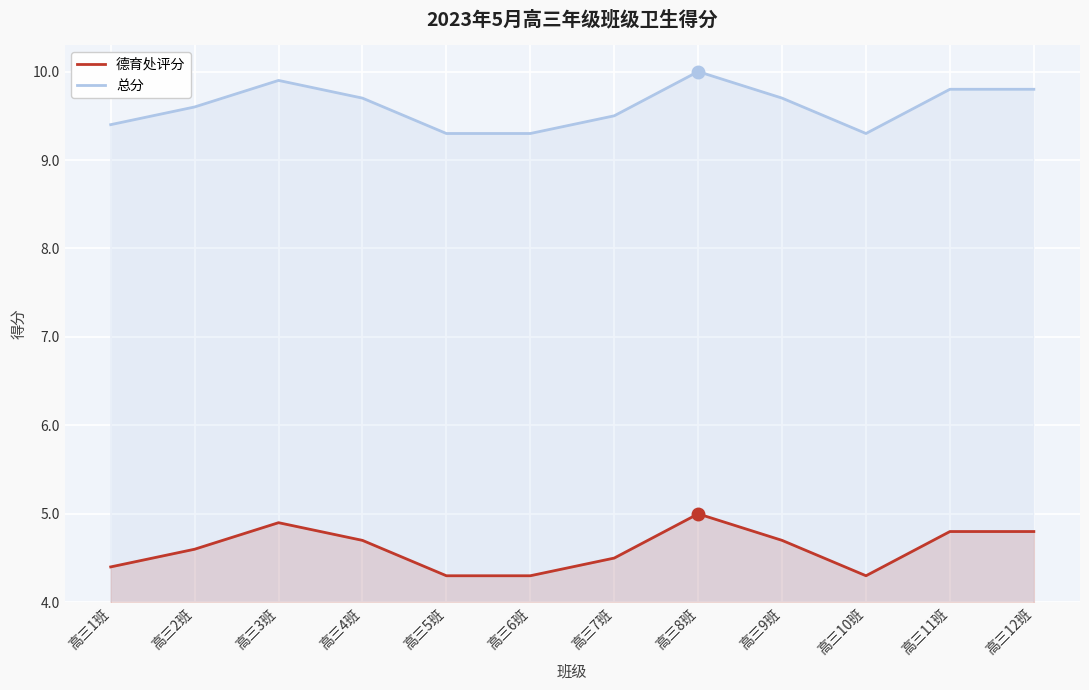

What are all the series names shown in the legend?

德育处评分, 总分